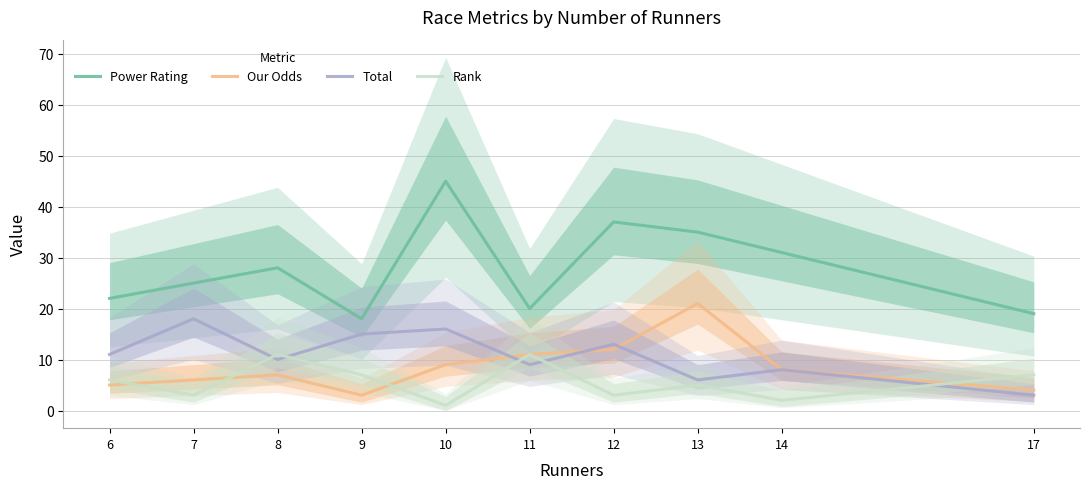

Reading left to right, transcribe all the data shown in this chart.

Power Rating: 6=22	7=25	8=28	9=18	10=45	11=20	12=37	13=35	14=31	17=19
Our Odds: 6=5	7=6	8=7	9=3	10=9	11=11	12=12	13=21	14=8	17=4
Total: 6=11	7=18	8=10	9=15	10=16	11=9	12=13	13=6	14=8	17=3
Rank: 6=6	7=3	8=11	9=7	10=1	11=11	12=3	13=5	14=2	17=7